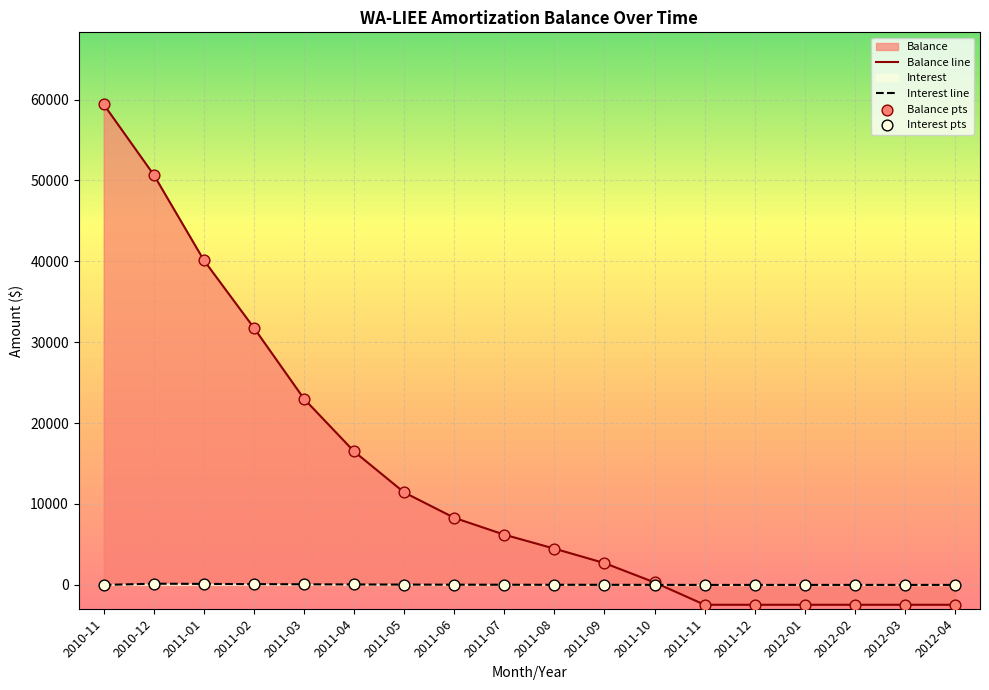

At which category is the sum across all series the highest?

2010-11